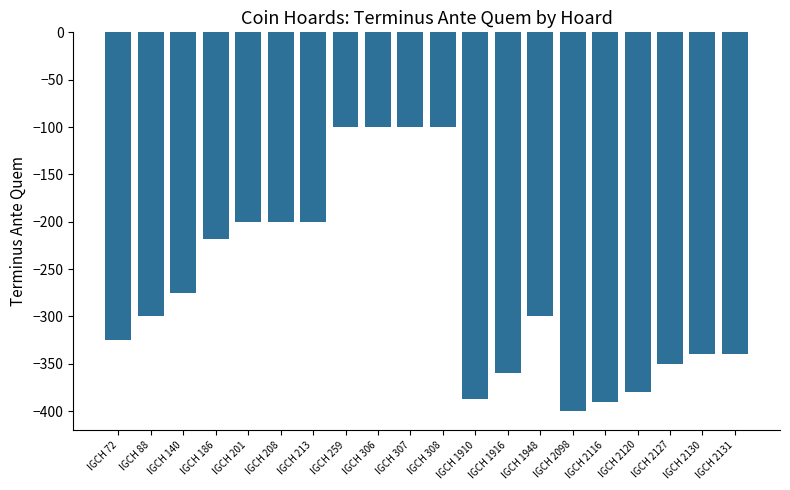

The chart shows a value of -390 at IGCH 2116. True or false?

True